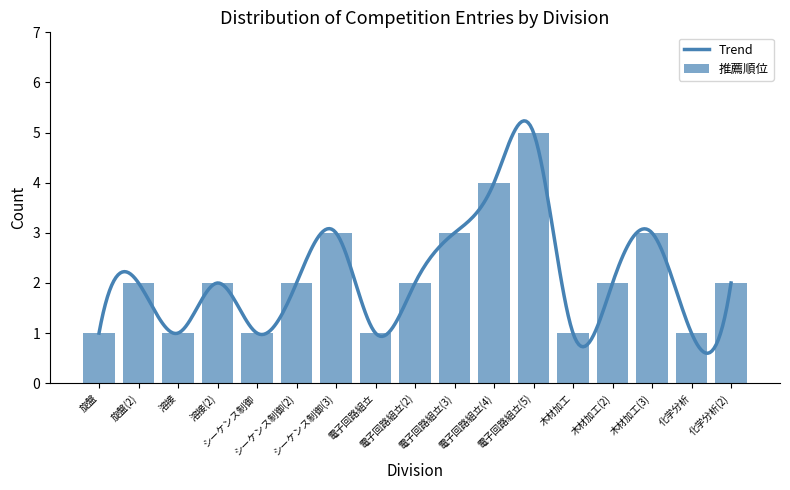

List the labels in order of value, smallest first.

旋盤, 溶接, シーケンス制御, 電子回路組立, 木材加工, 化学分析, 旋盤(2), 溶接(2), シーケンス制御(2), 電子回路組立(2), 木材加工(2), 化学分析(2), シーケンス制御(3), 電子回路組立(3), 木材加工(3), 電子回路組立(4), 電子回路組立(5)